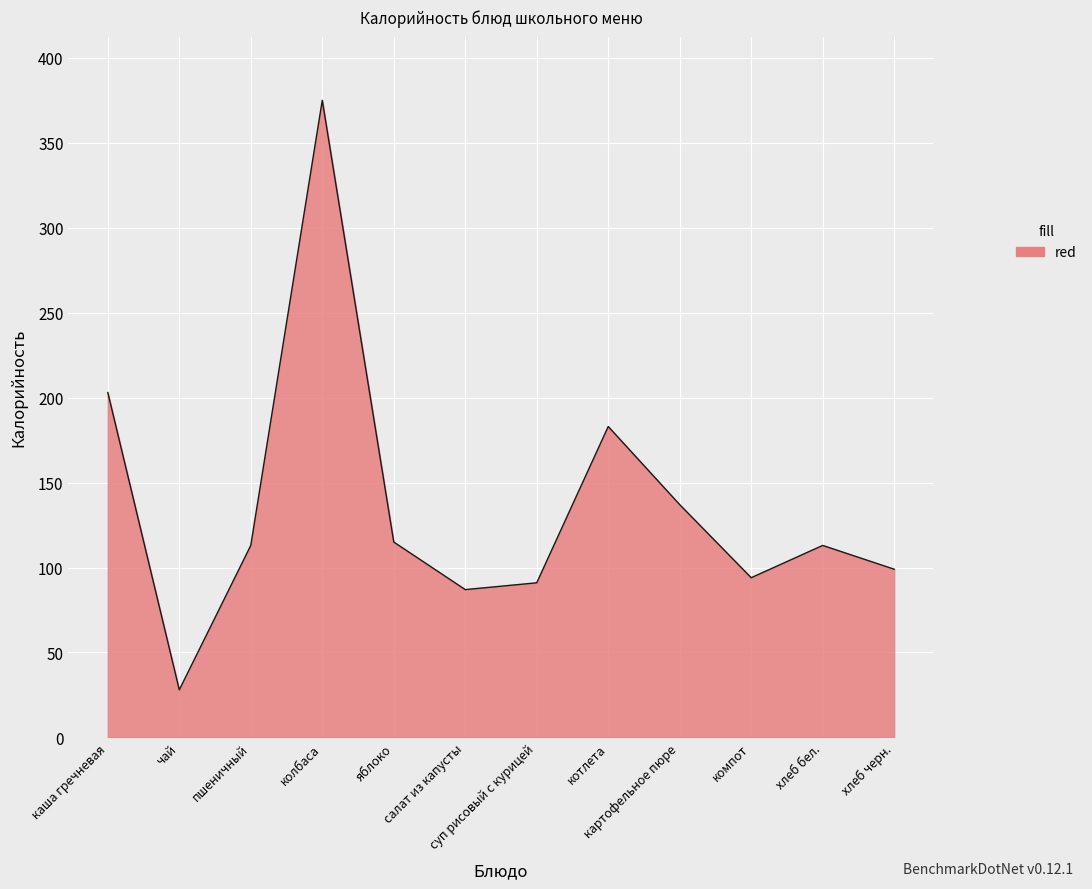

True or false: the data shows 47 at картофельное пюре.

False